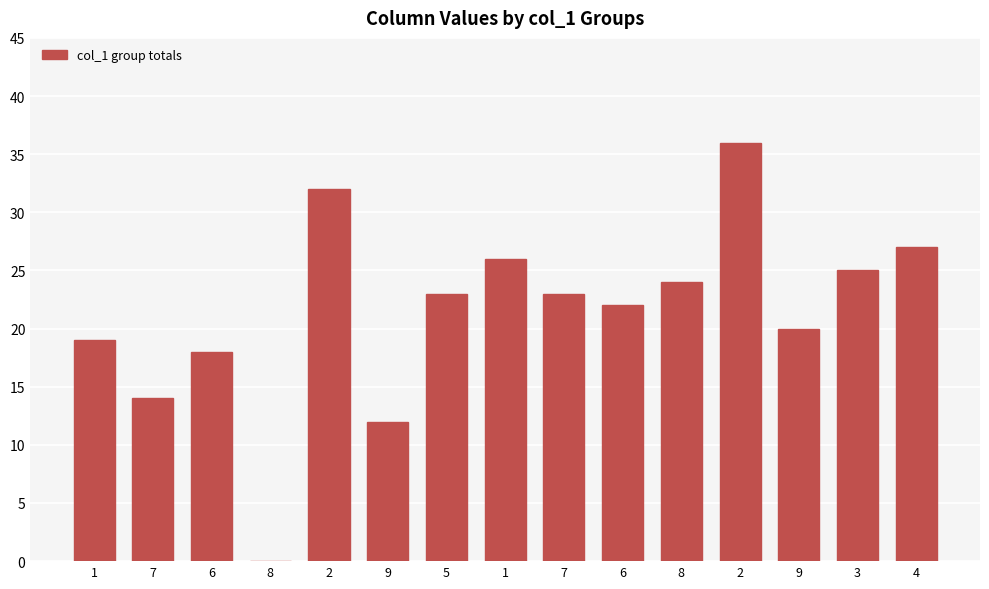

What is the change in value from 2 to 9?

-20